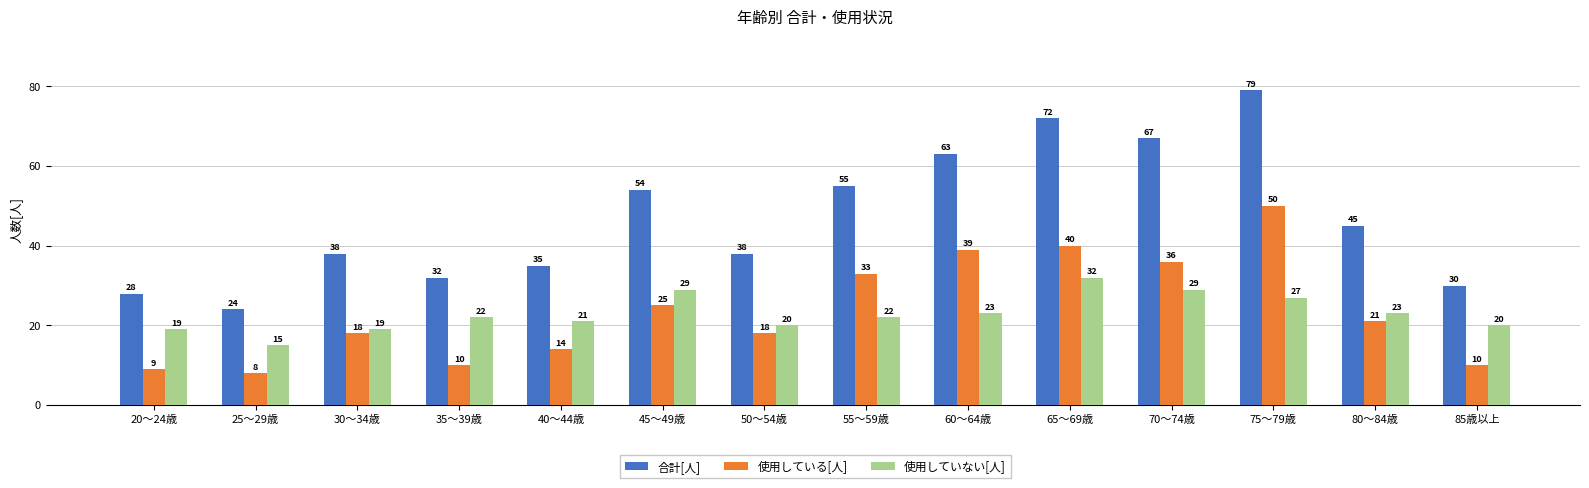

Is it true that 使用している[人] equals 36 at 70～74歳?

True